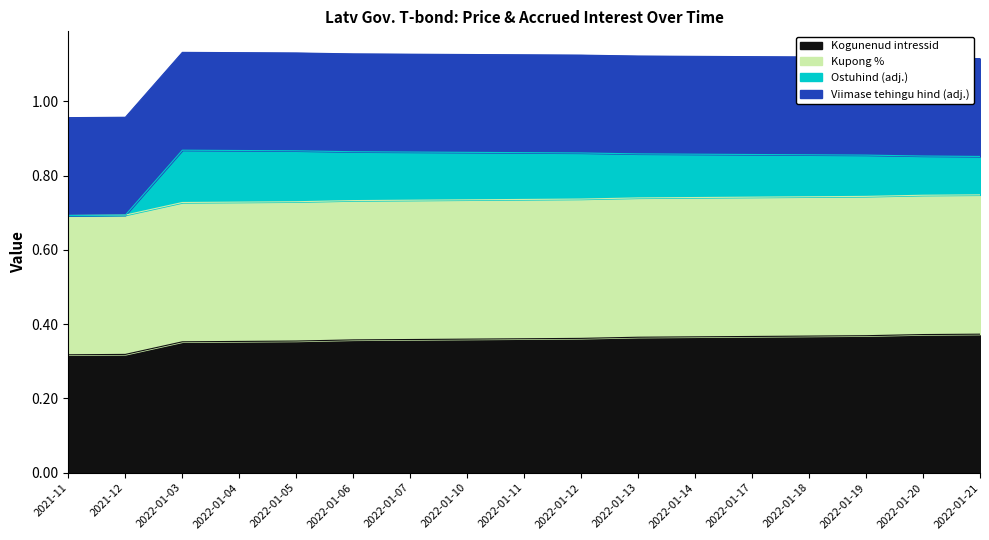

Which category has the highest value in the Kogunenud intressid series?

2022-01-21